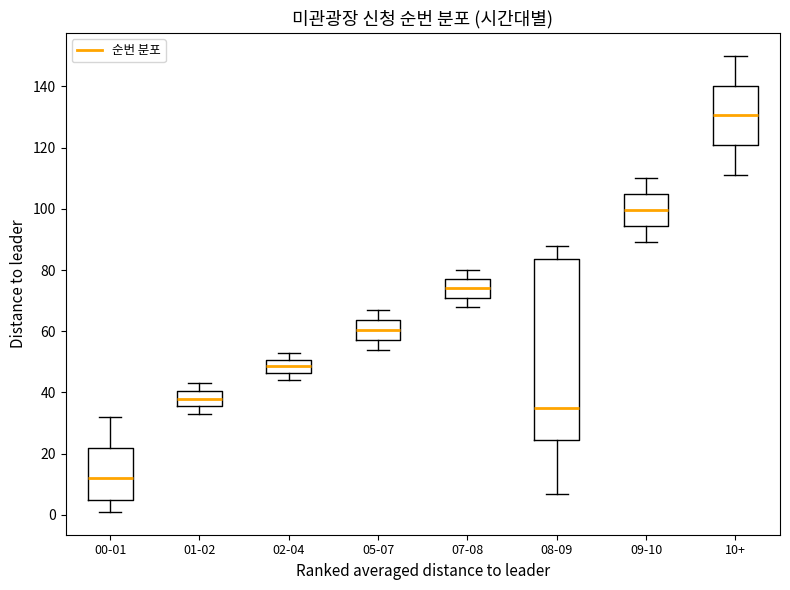

Reading left to right, transcribe this box plot: for each box, give where its median line is, the range the box spans, and where its two whiskers end, as read against the y-axis. The values are not printed on the chart, so give them approximately, as read against the axis.

00-01: median 12, box 6 to 22, whiskers 2 to 32
01-02: median 38, box 36 to 40, whiskers 34 to 44
02-04: median 48, box 46 to 50, whiskers 44 to 54
05-07: median 60, box 58 to 64, whiskers 54 to 68
07-08: median 74, box 72 to 78, whiskers 68 to 80
08-09: median 36, box 24 to 84, whiskers 8 to 88
09-10: median 100, box 94 to 104, whiskers 90 to 110
10+: median 130, box 120 to 140, whiskers 112 to 150